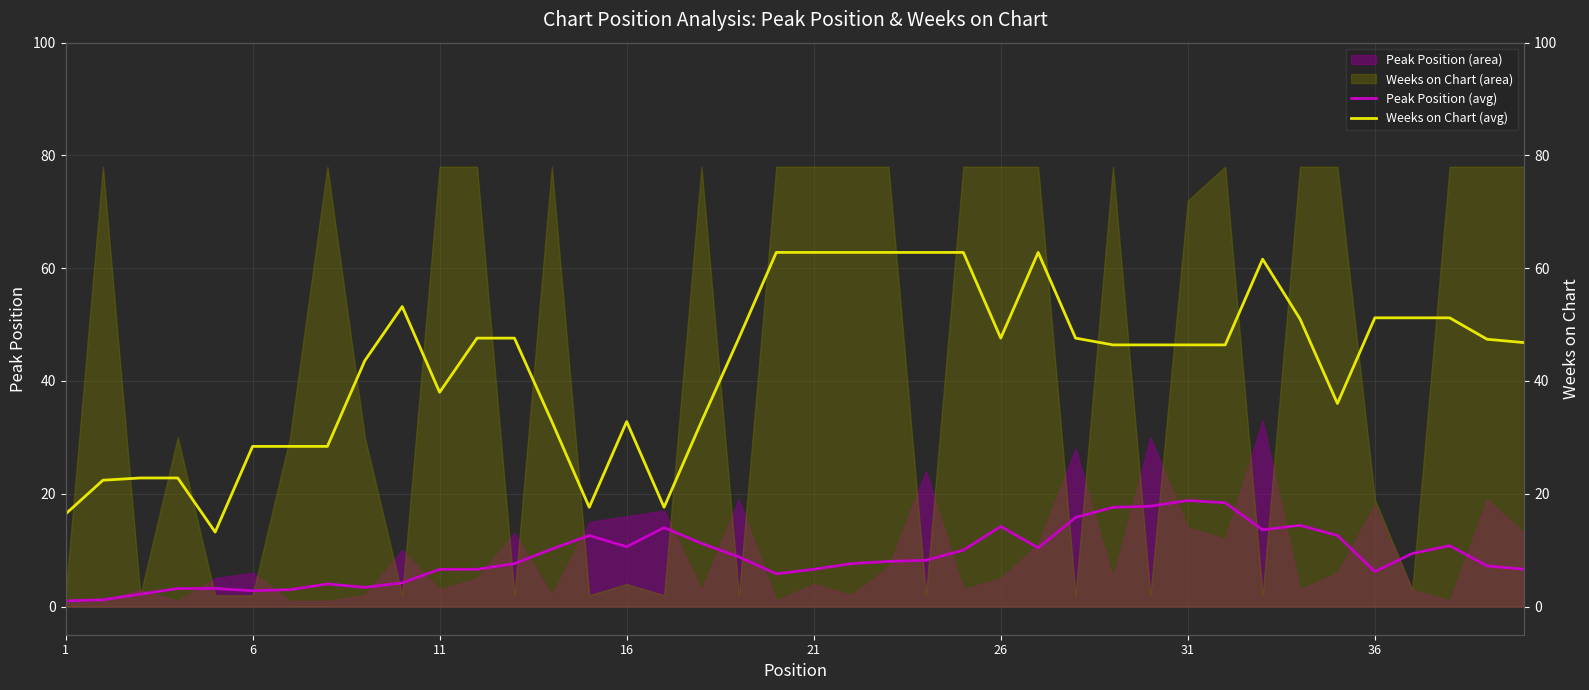

Reading left to right, what are all the values shown in this chart?

Peak Position (avg): 1.0	1.2	2.2	3.2	3.2	2.8	3.0	4.0	3.4	4.2	6.6	6.6	7.6	10.2	12.6	10.6	14.0	11.2	8.8	5.8	6.6	7.6	8.0	8.2	10.0	14.2	10.4	15.8	17.6	17.8	18.8	18.4	13.6	14.4	12.6	6.2	9.4	10.8	7.2	6.6
Weeks on Chart (avg): 16.4	22.4	22.8	22.8	13.2	28.4	28.4	28.4	43.6	53.2	38.0	47.6	47.6	32.8	17.6	32.8	17.6	32.8	47.6	62.8	62.8	62.8	62.8	62.8	62.8	47.6	62.8	47.6	46.4	46.4	46.4	46.4	61.6	51.0	36.0	51.2	51.2	51.2	47.4	46.8